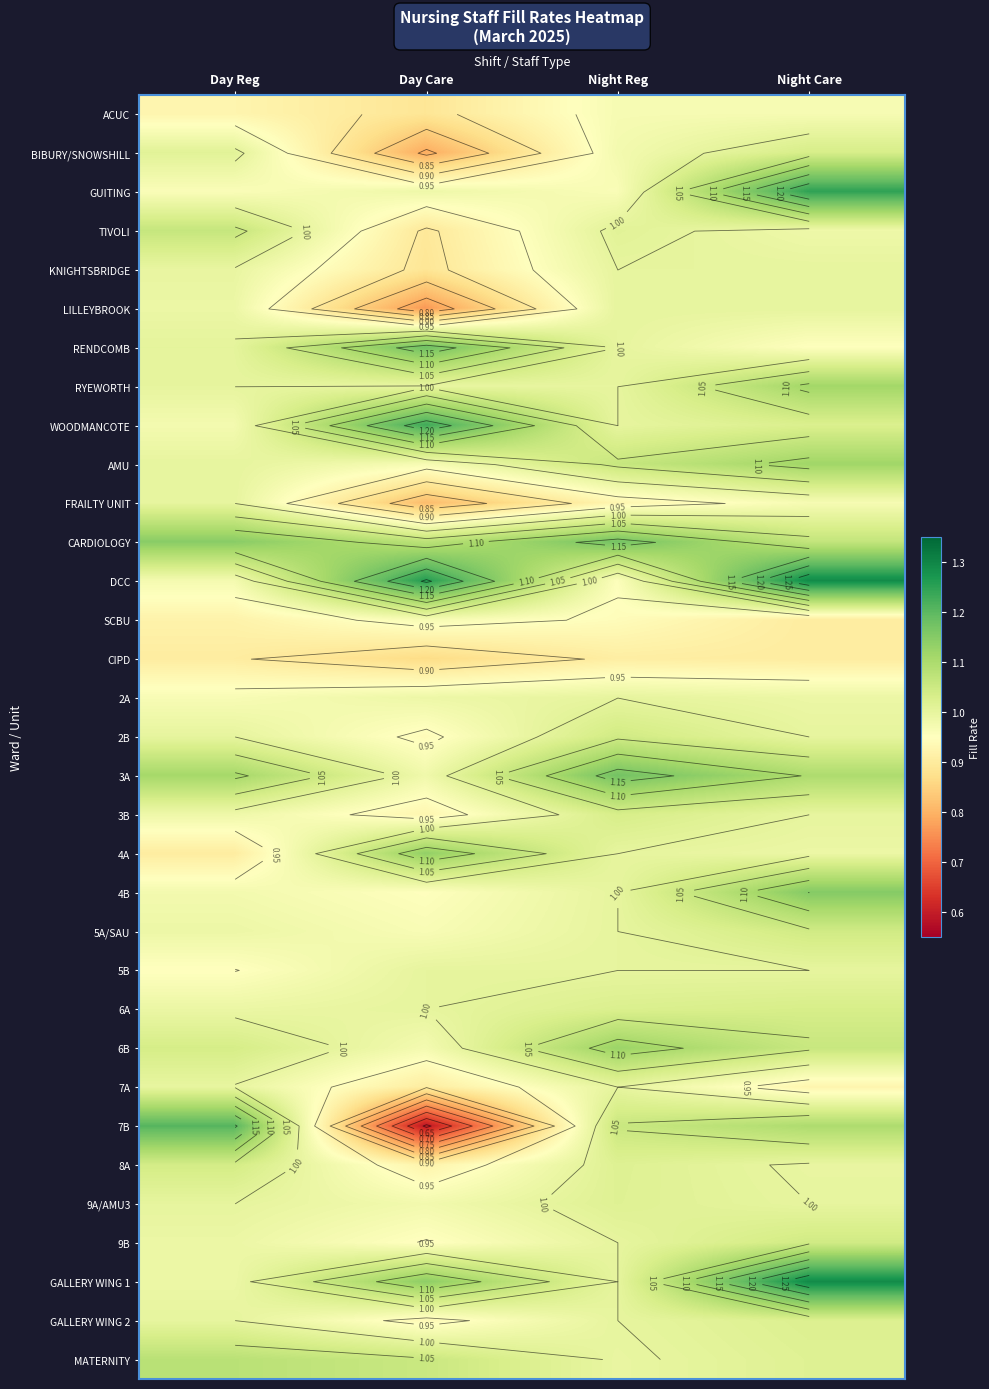

At which category is the sum across all series the highest?

Night Care